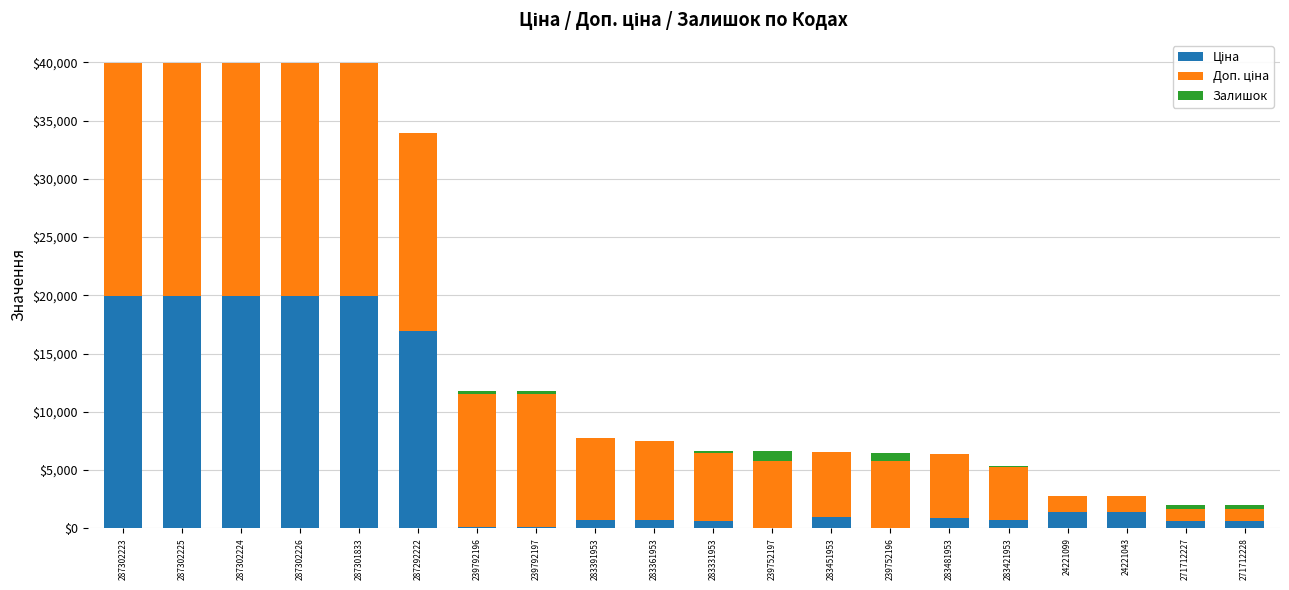

Are the bars grouped side by side (vs. stacked)?

No